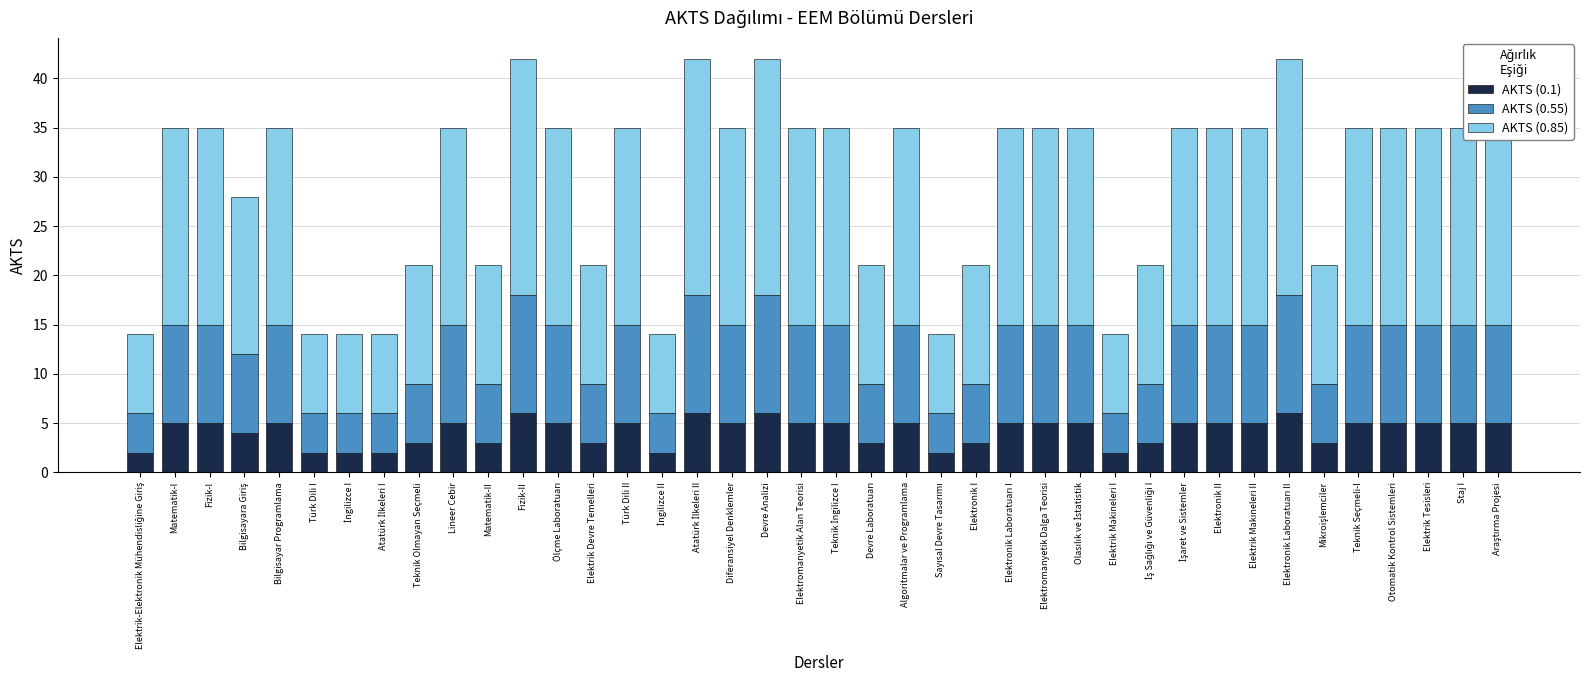

What is the total value across all series at Teknik Olmayan Seçmeli?

21